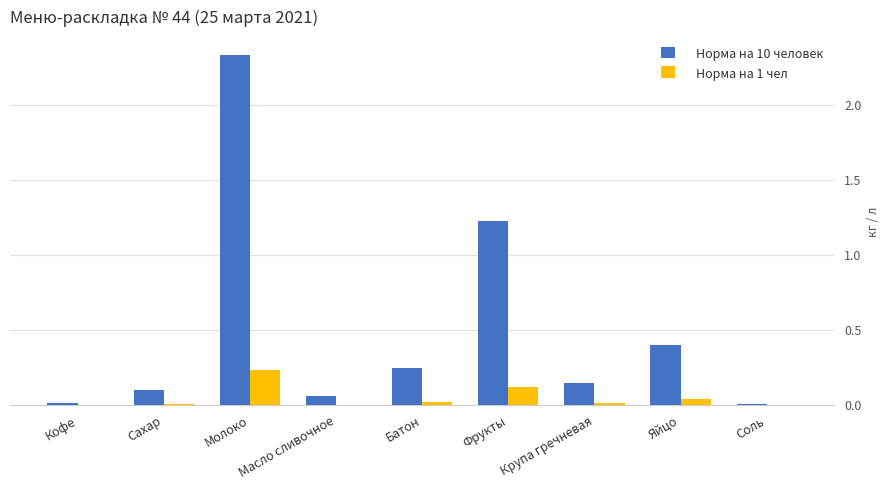

Which series has the largest total across all categories?

Норма на 10 человек